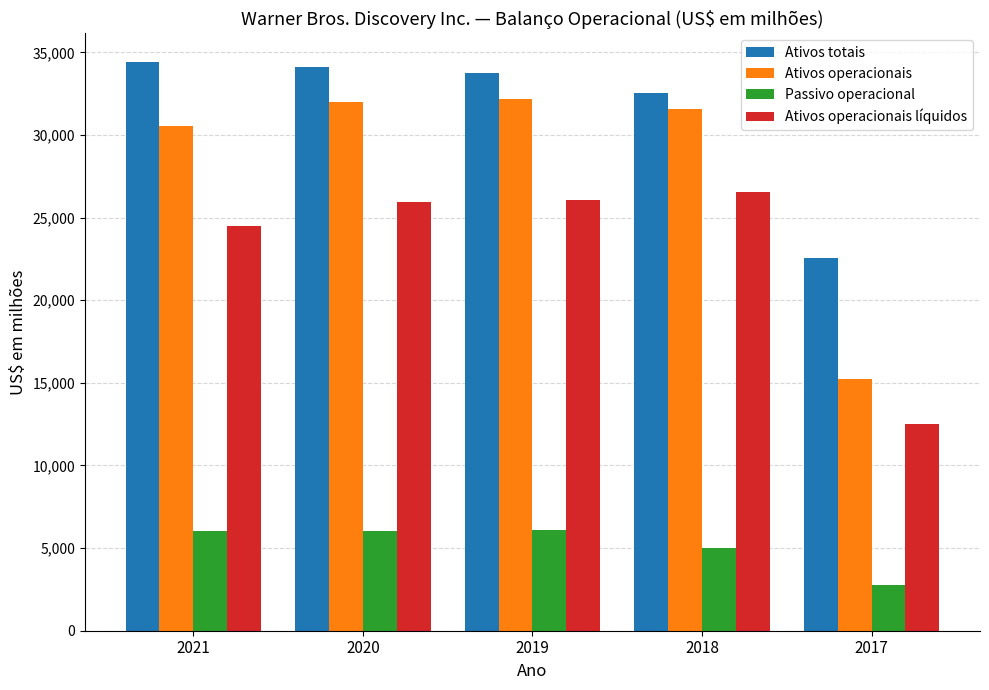

Count the number of data series in this chart.

4